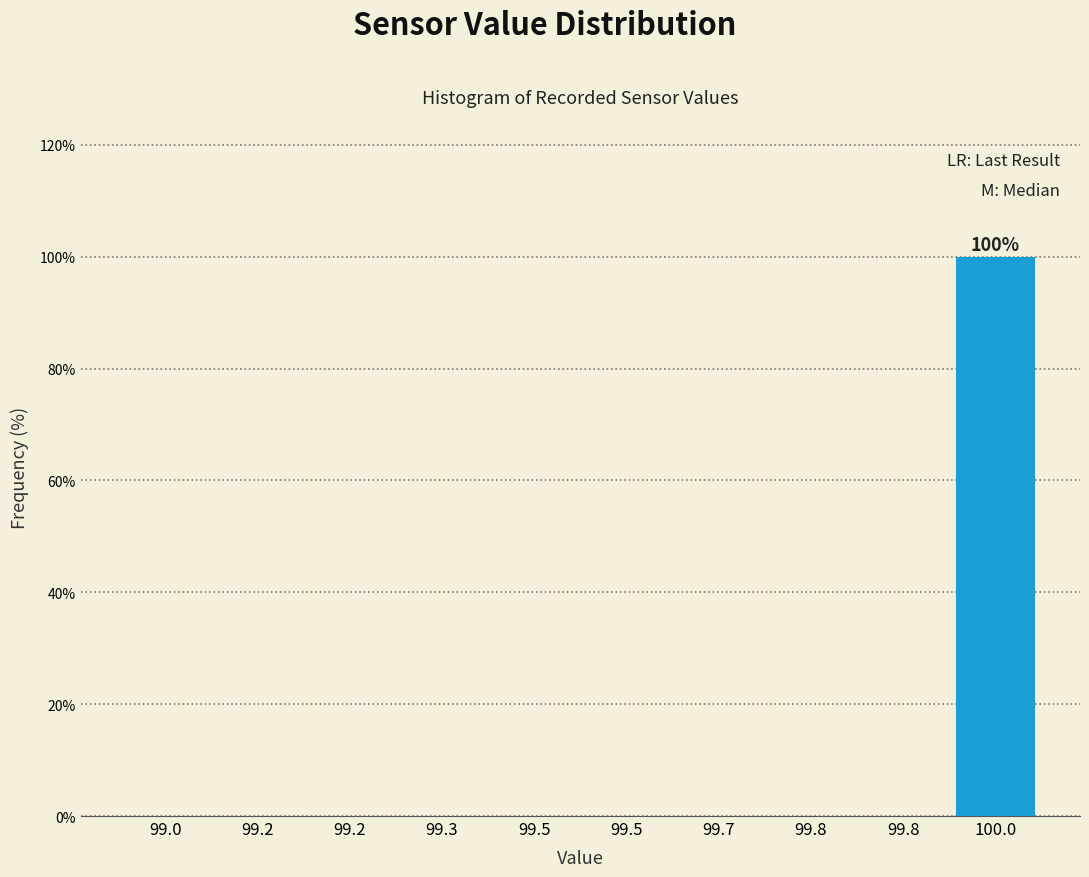

Are the bars horizontal?

No